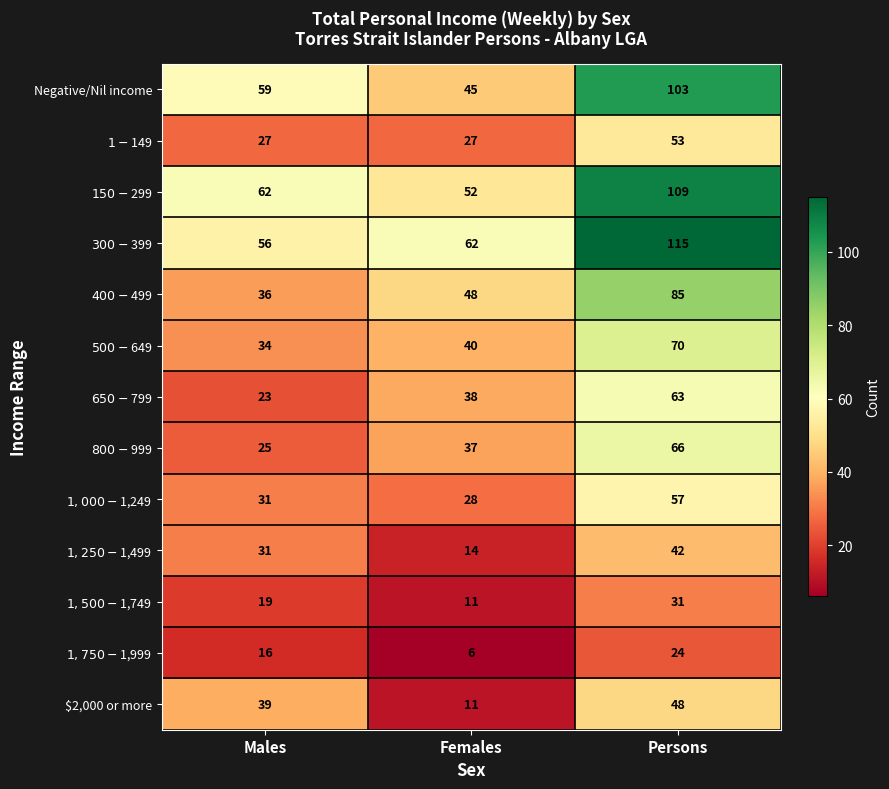

Which series has the largest total across all categories?

$300-$399